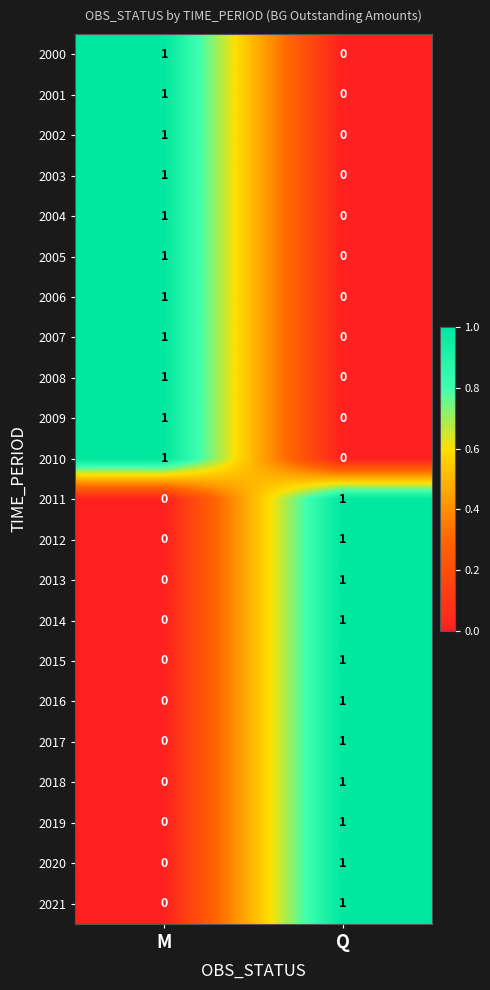

What is the spread (max minus min) of values at M?

1